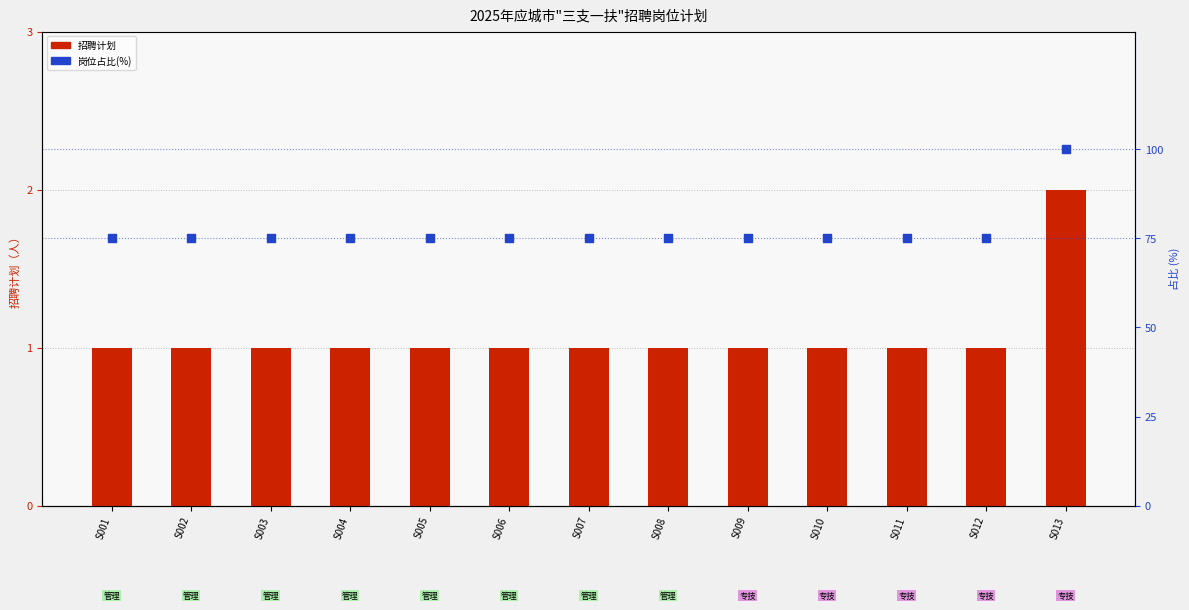

Which series reaches the maximum Y coordinate?

岗位占比(%)